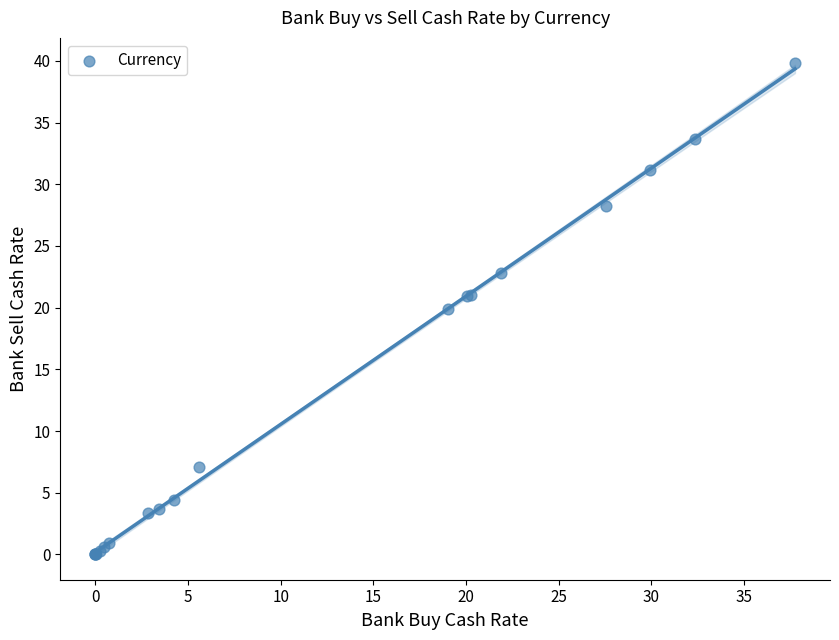

What Y value in the scatter plot is closest to 19?

19.9